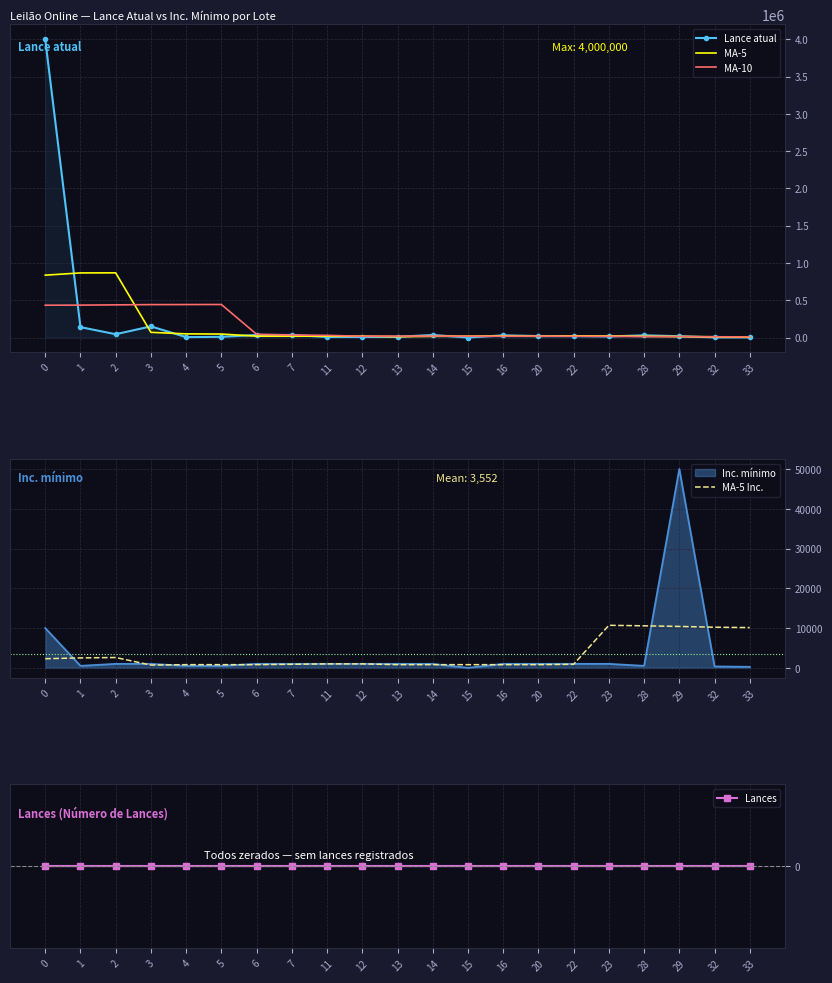

Count the number of data series in this chart.

5